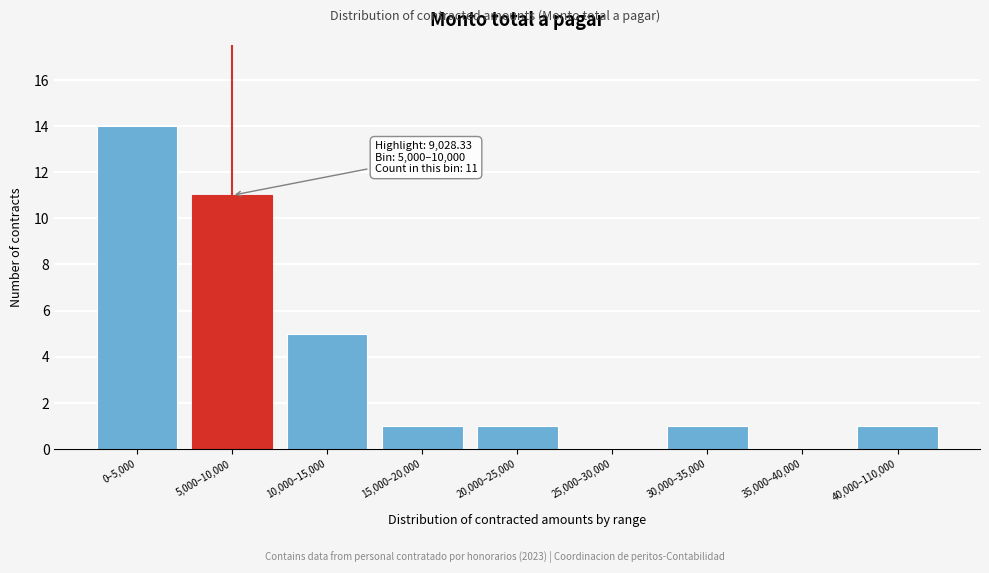

What is the sum of all values?

34